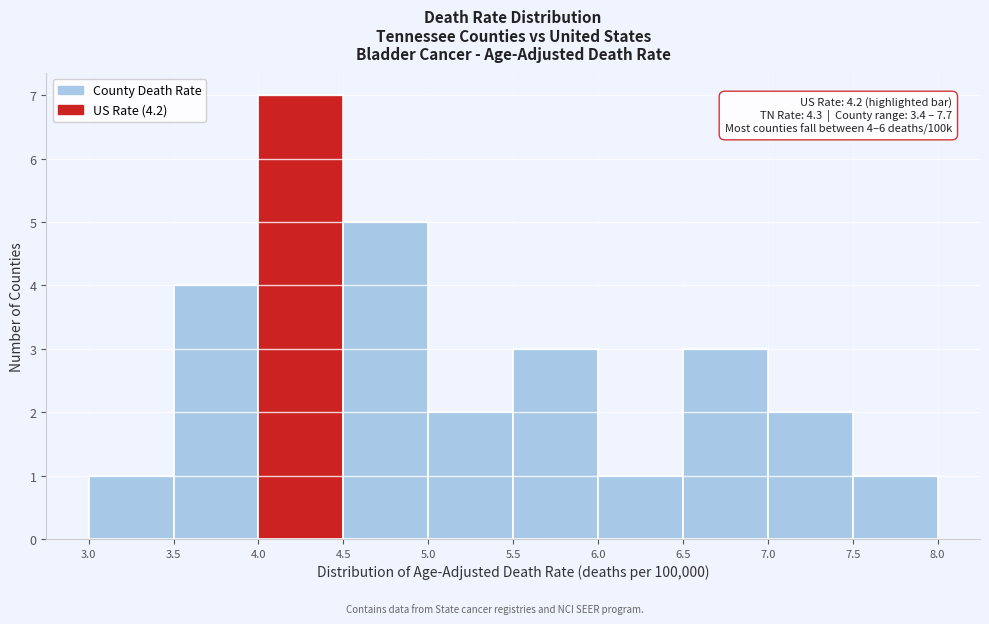

Which range on the x-axis has the tallest bar?

4.0 to 4.5